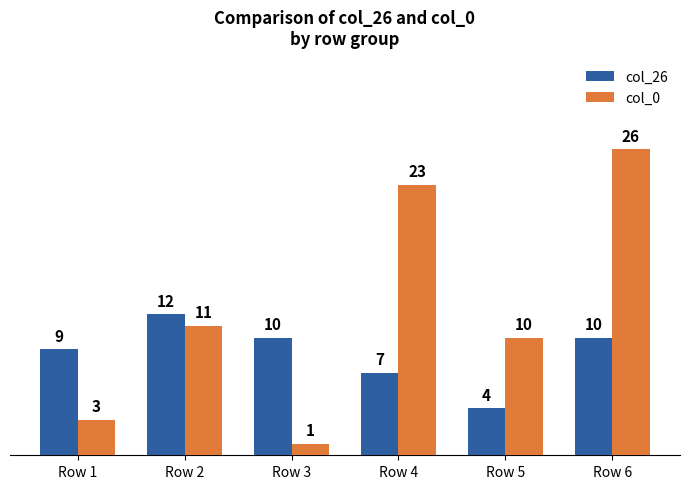

How many data points does each series have?

6